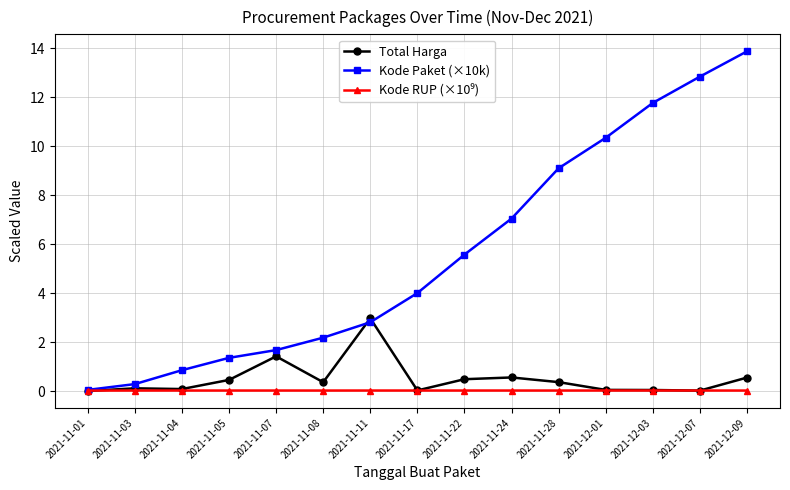

Does the chart display data point markers on the line(s)?

Yes